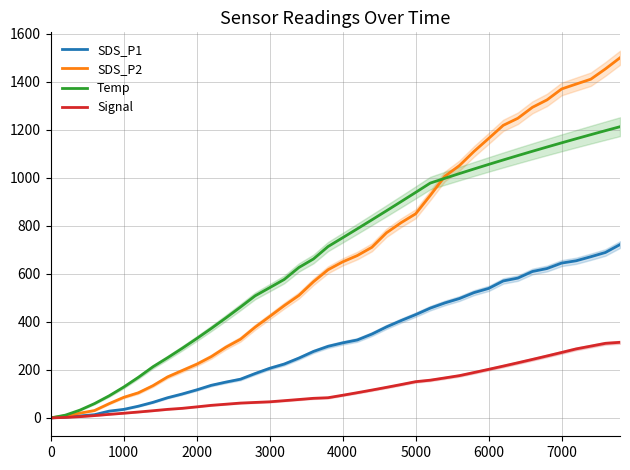

True or false: SDS_P2 has a value of 257.1 at 22.

False